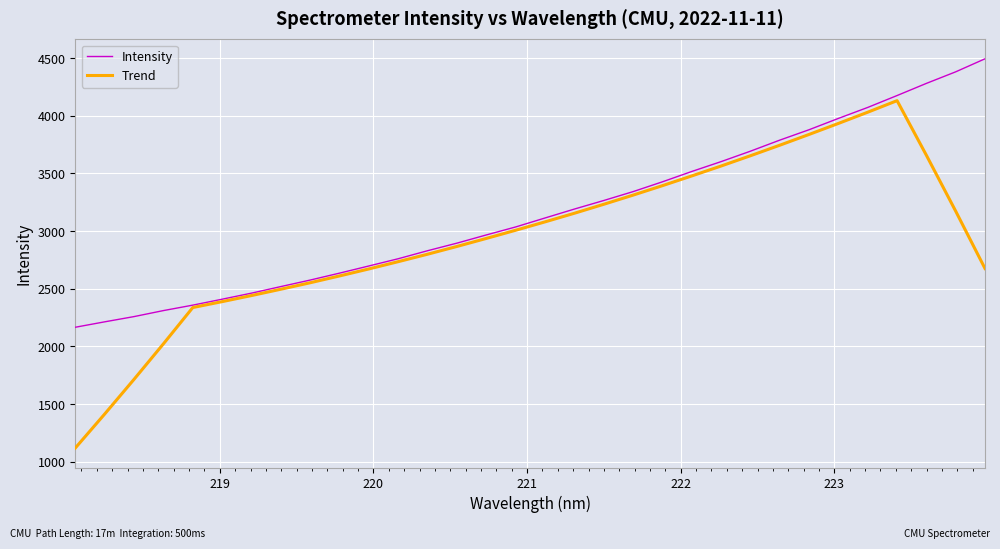

Which series has the largest total across all categories?

Intensity